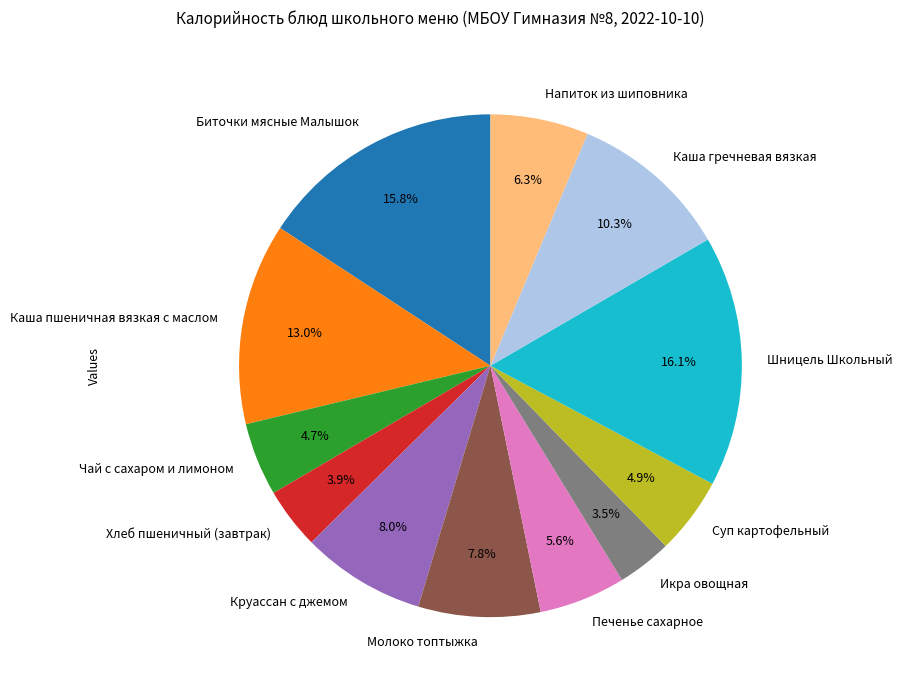

How many slices are in this pie chart?

12